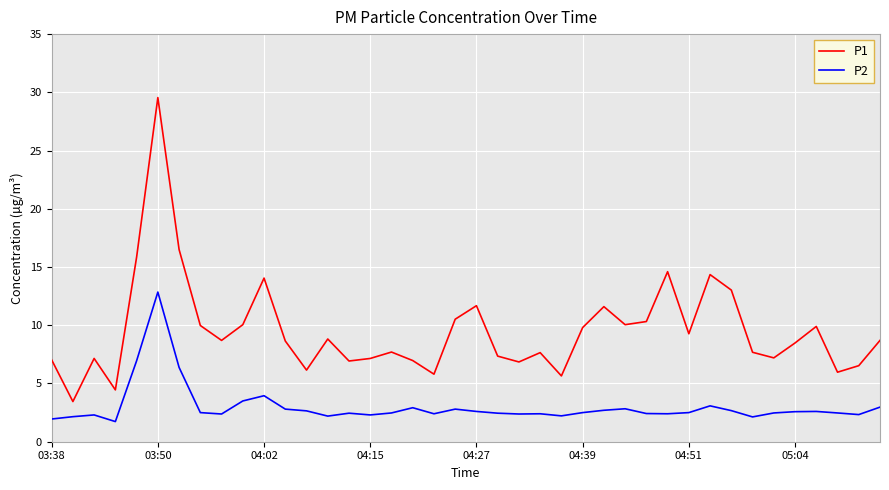

List the series in order of their peak value, lowest first.

P2, P1